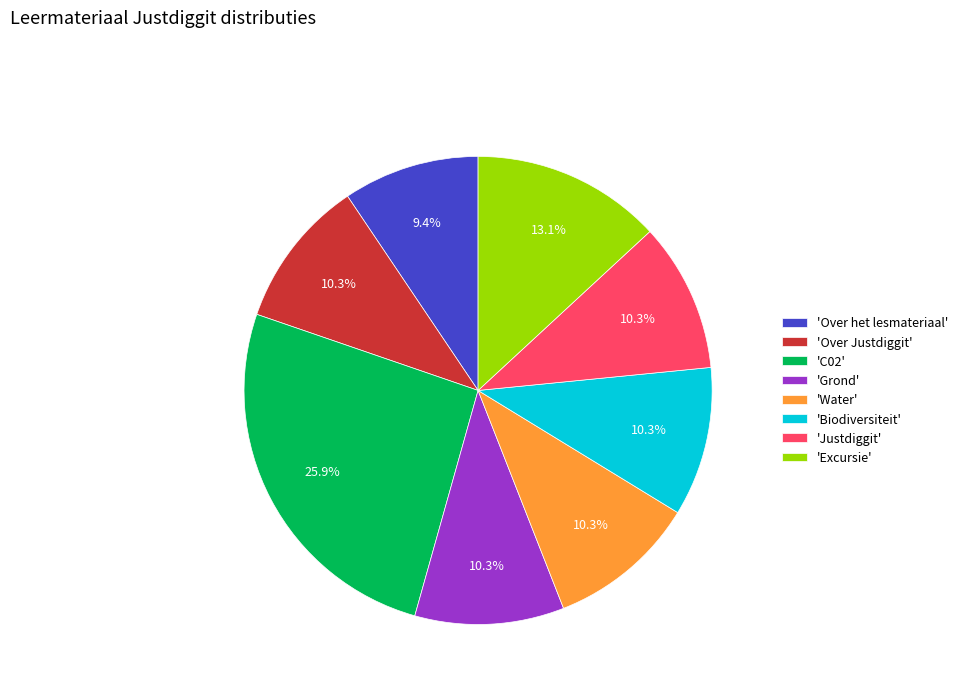

Which has a higher value, 'C02' or 'Water'?

'C02'